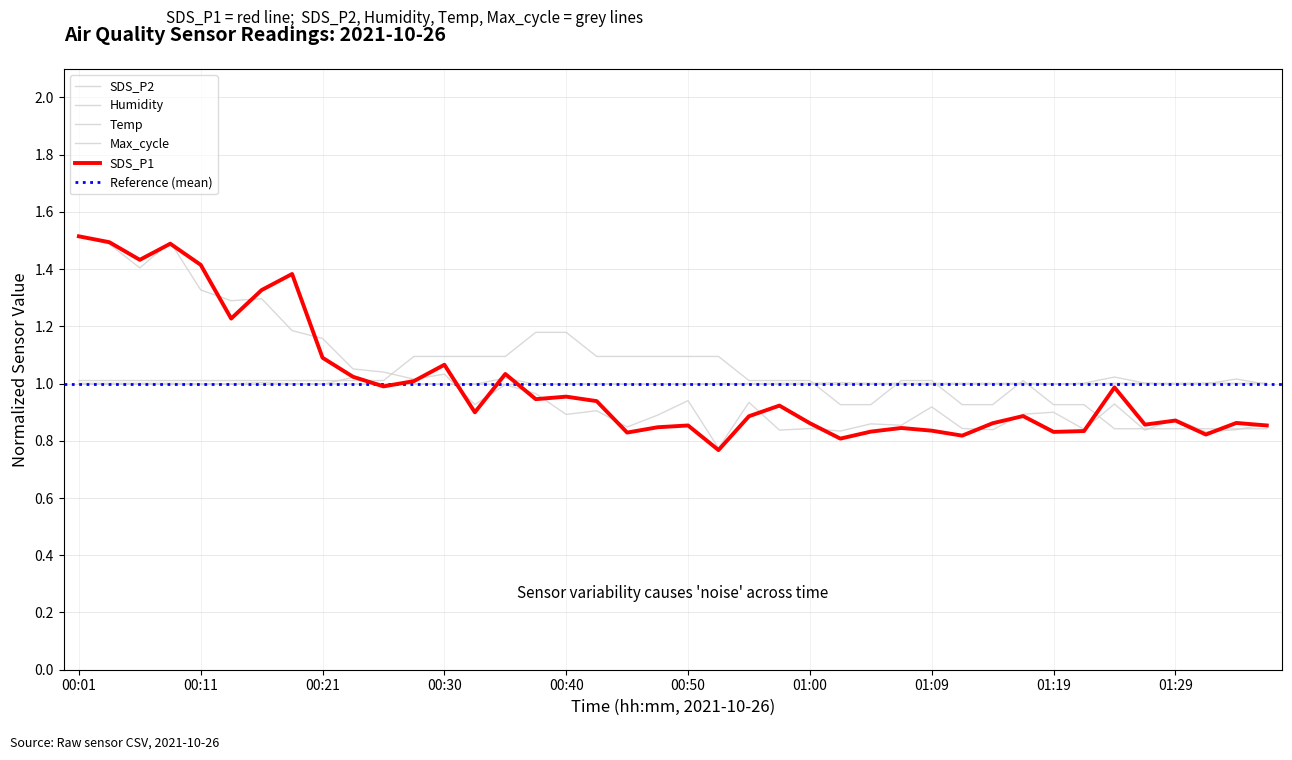

What is the total value across all series at 00:13?

5.5